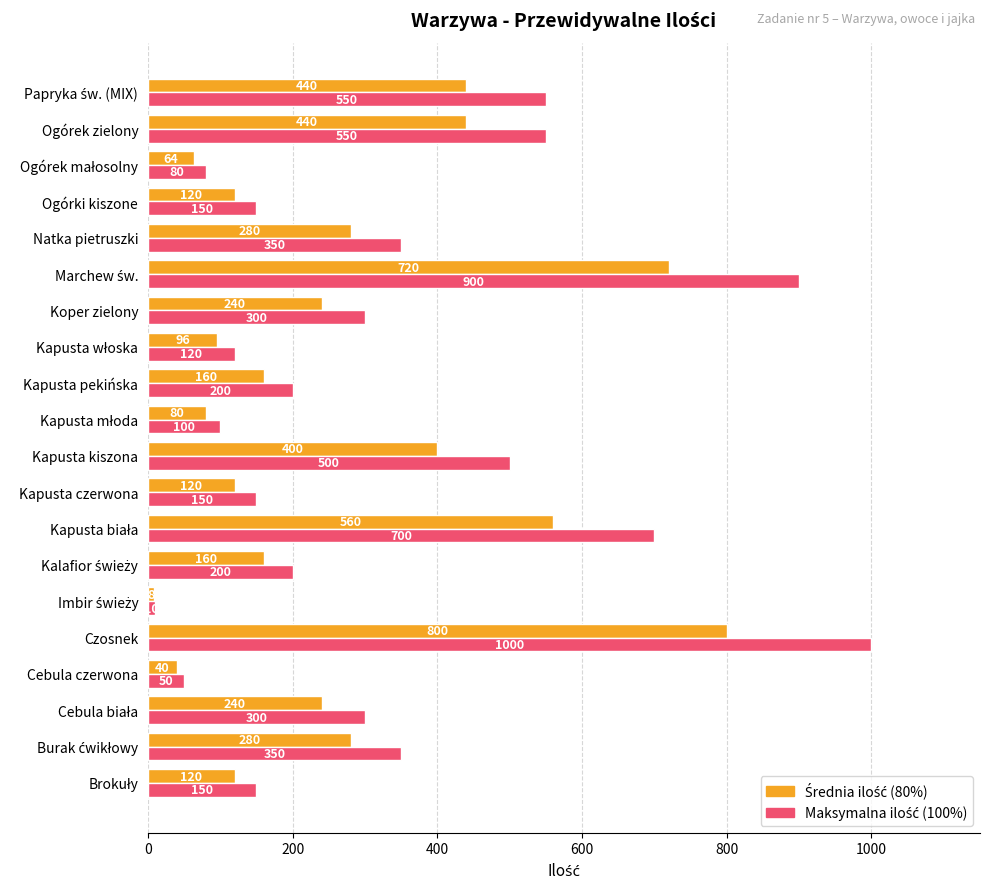

What is the difference between the highest and lowest values at Koper zielony?

60